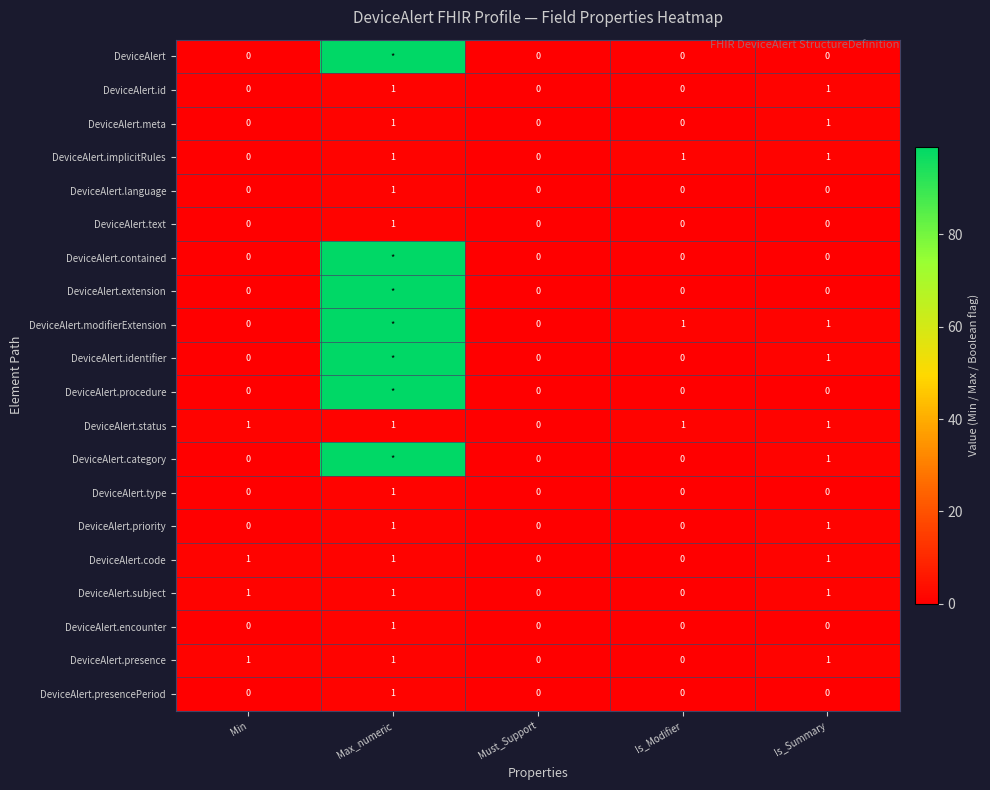

True or false: DeviceAlert.id has a value of 0 at Min.

True